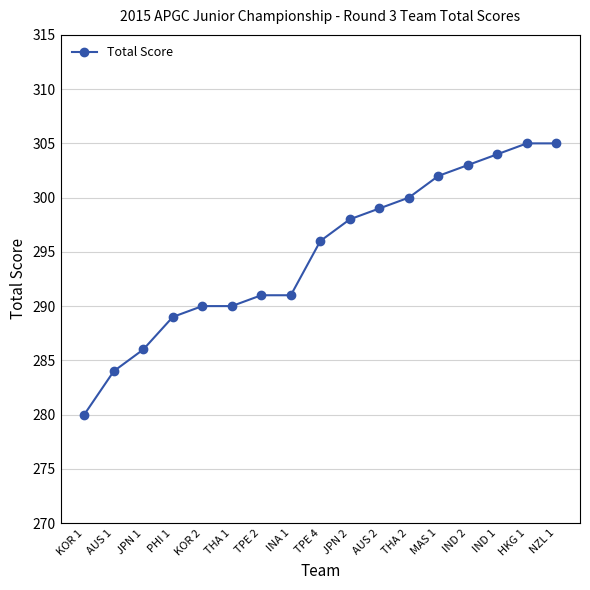

Between THA 2 and HKG 1, which is larger?

HKG 1